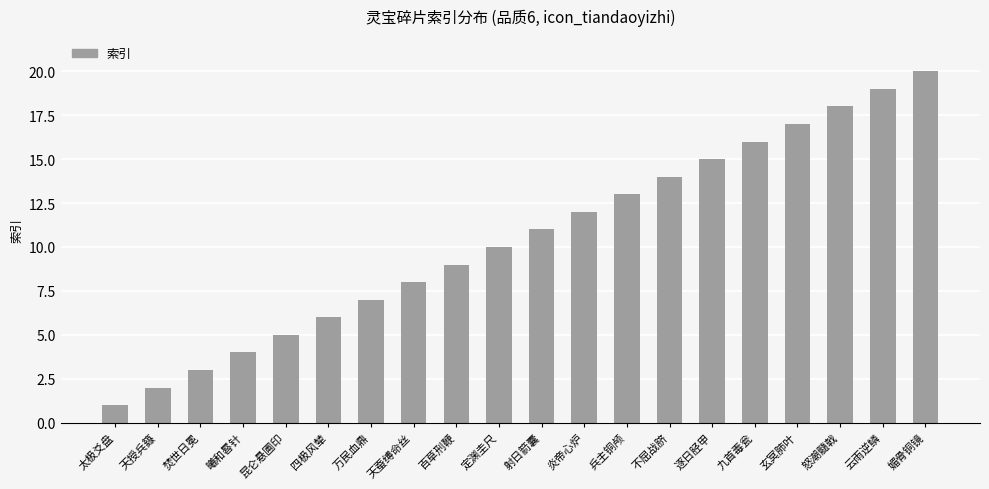

What is the sum of all values?

210